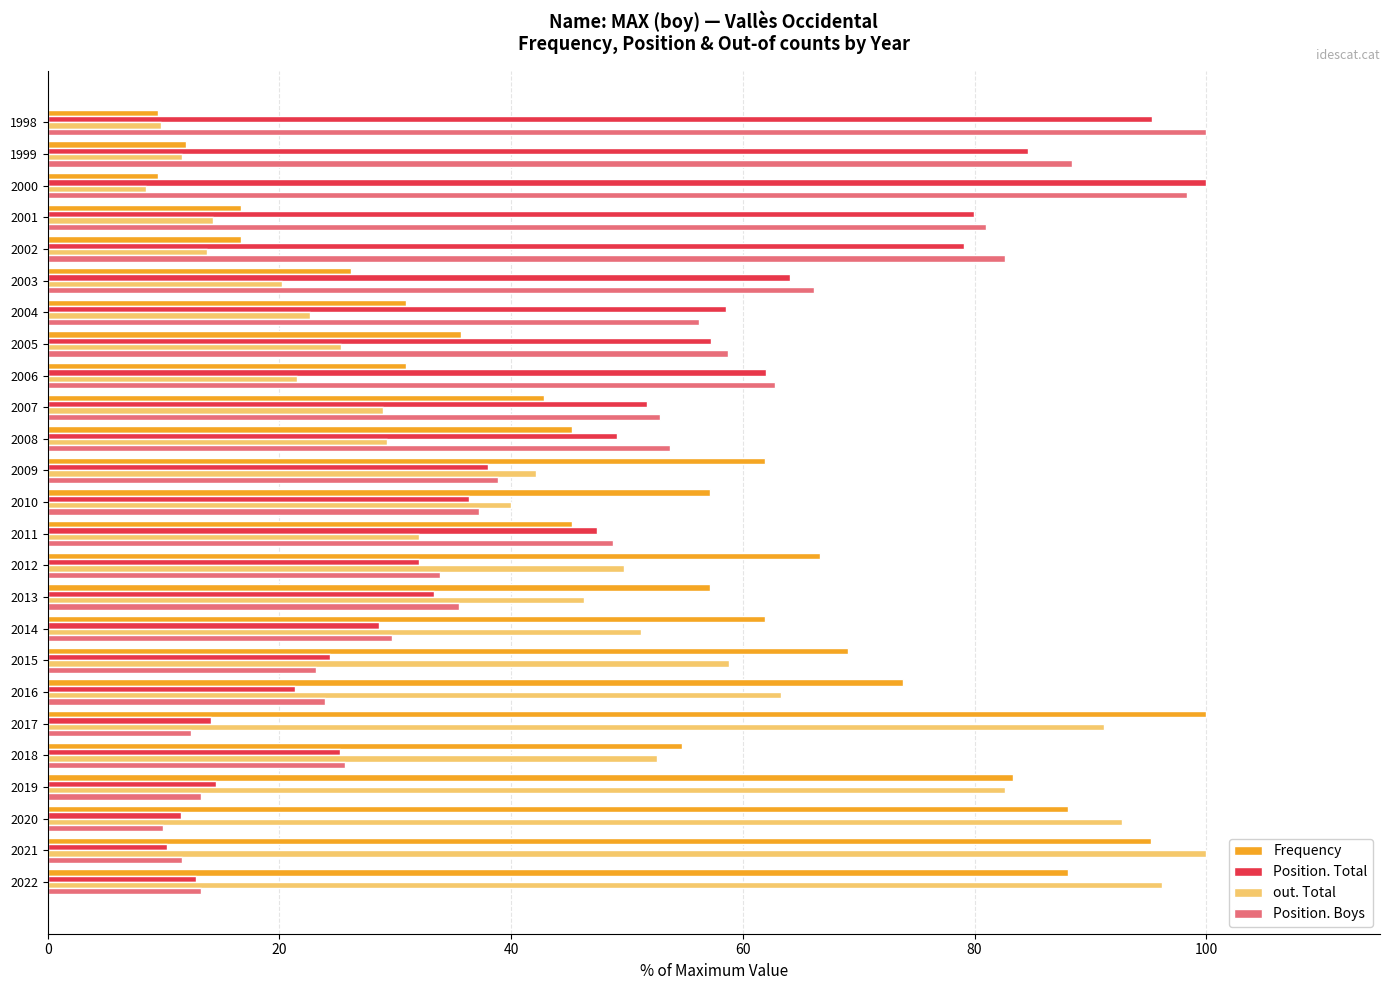

What is the difference between the highest and lowest values at 2022?

83.4